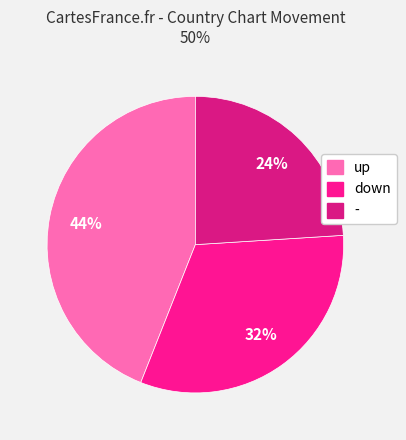

Is the sum of - and down greater than half?

Yes